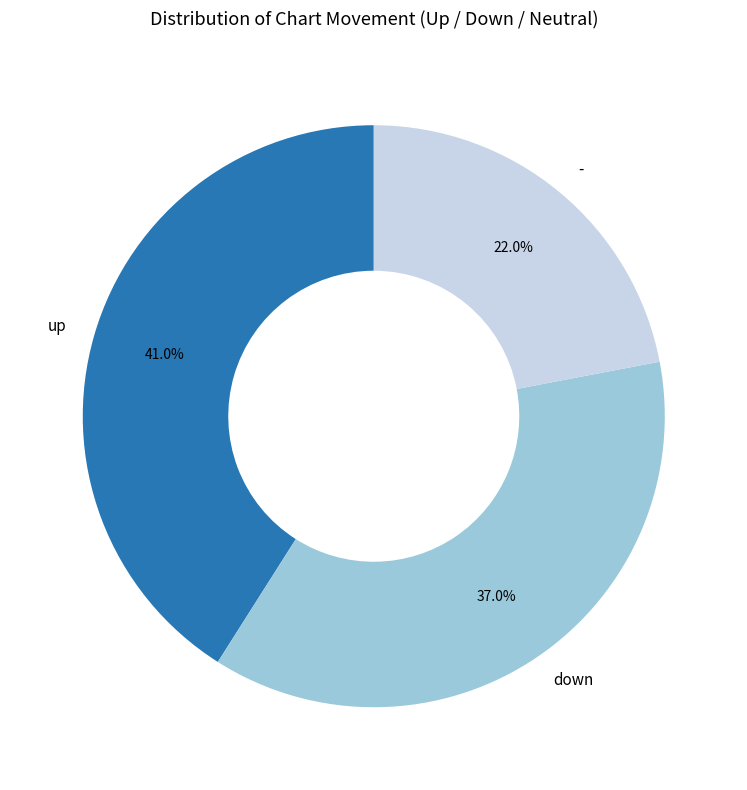

Which category has the biggest portion of the pie?

up